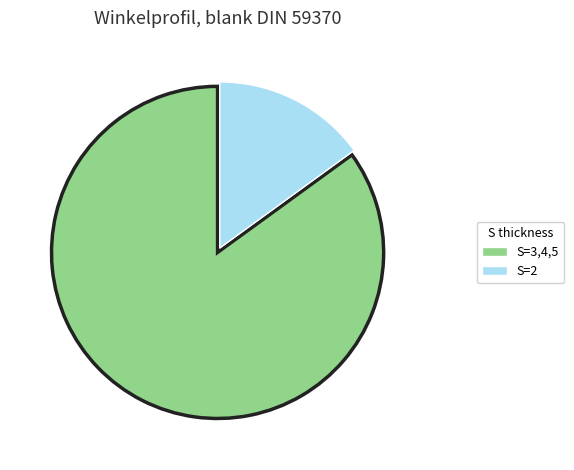

Is there any slice that represents more than half of the pie?

Yes